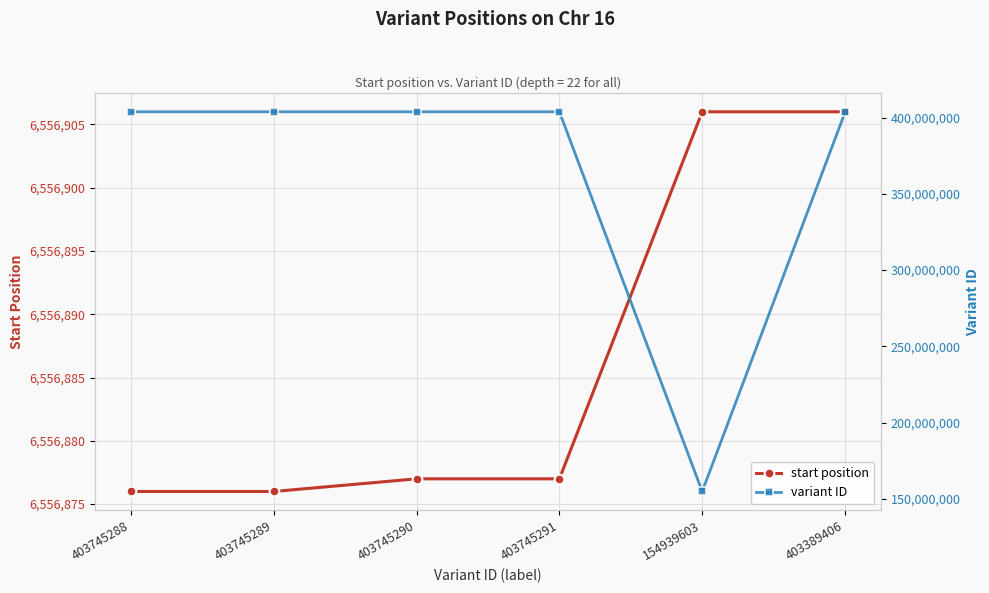

What value does the start position series have at 403745289, to the nearest 5?

6556875